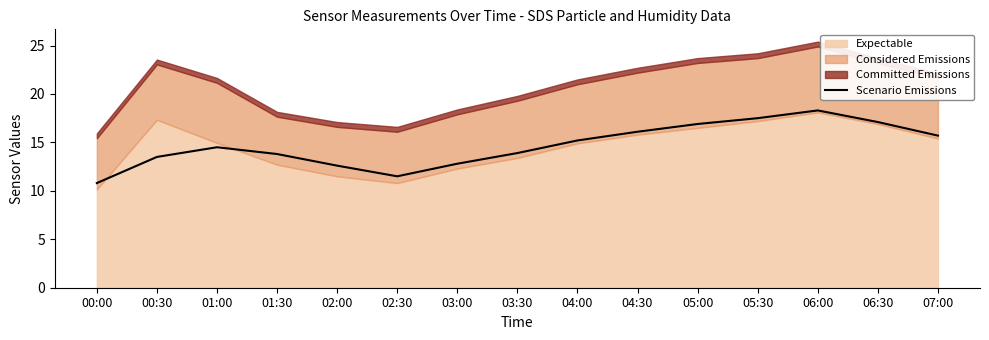

The chart shows a value of 10.8 at 00:00. True or false?

True